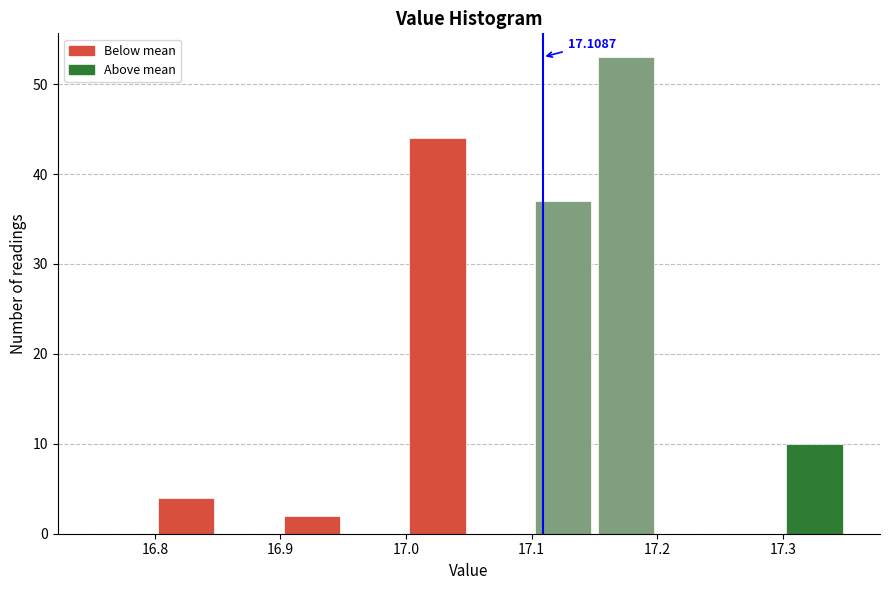

Over which range of the x-axis is the bar tallest?

17.15 to 17.20